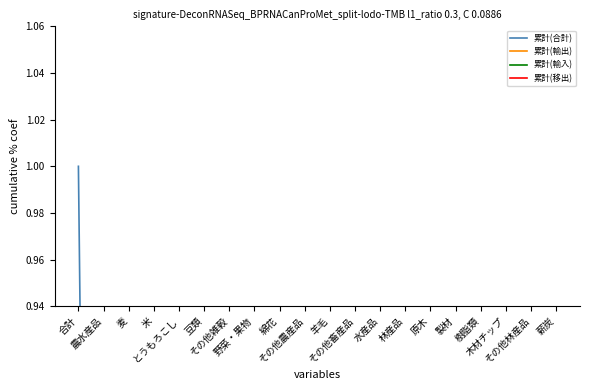

At which category is the sum across all series the highest?

合計